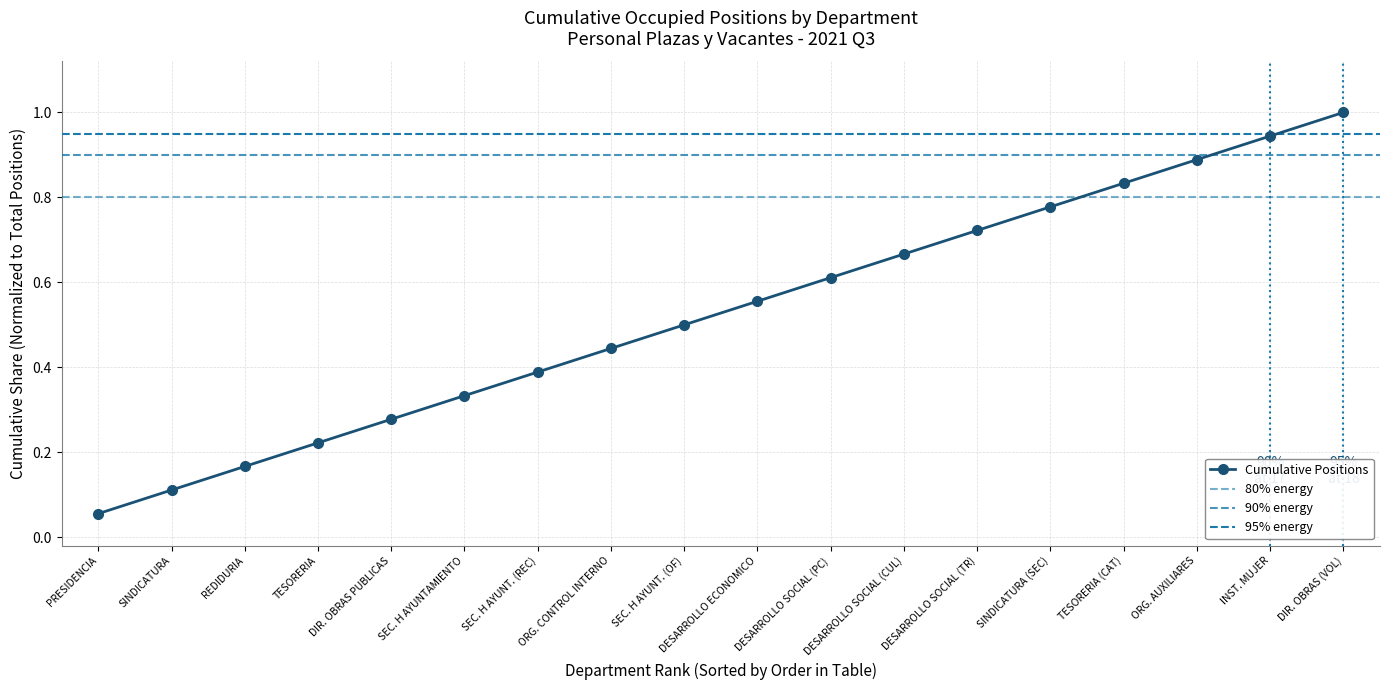

What is the label of the 5th point from the right?

SINDICATURA (SEC)